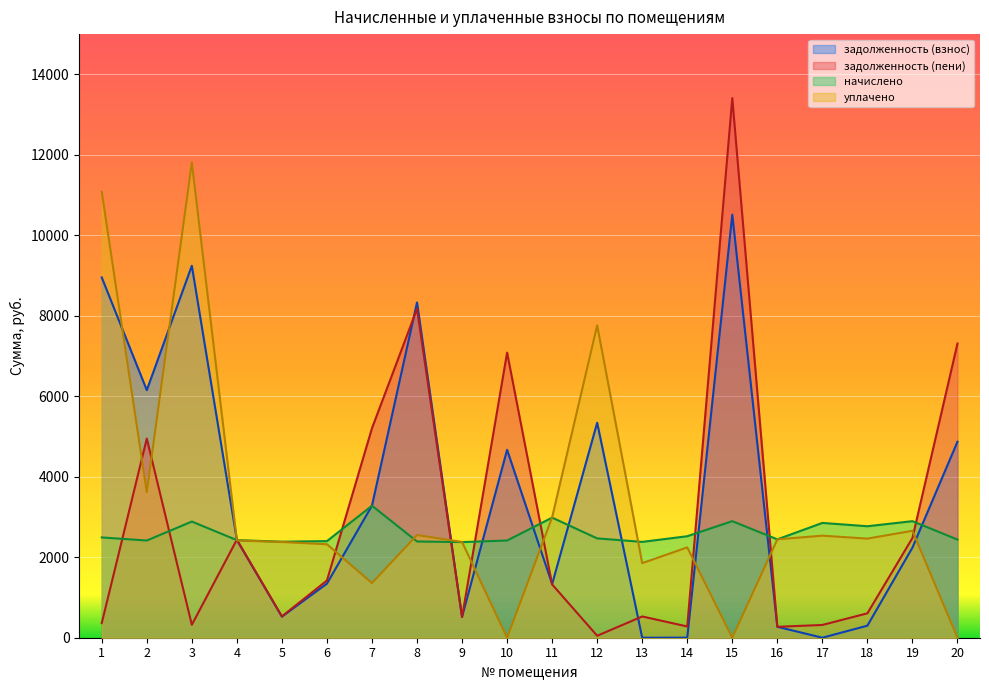

How many intersections are there between уплачено and задолженность (пени)?

11